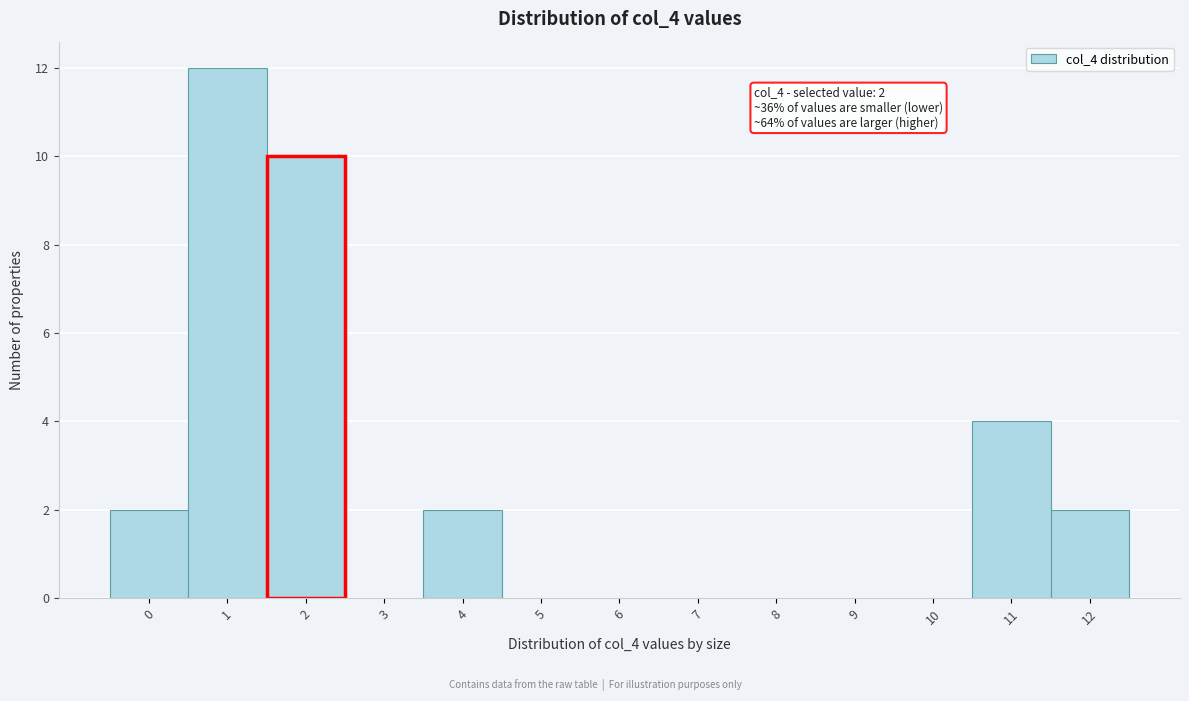

Reading left to right, what are all the values shown in this chart?

0=2	1=12	2=10	3=0	4=2	5=0	6=0	7=0	8=0	9=0	10=0	11=4	12=2